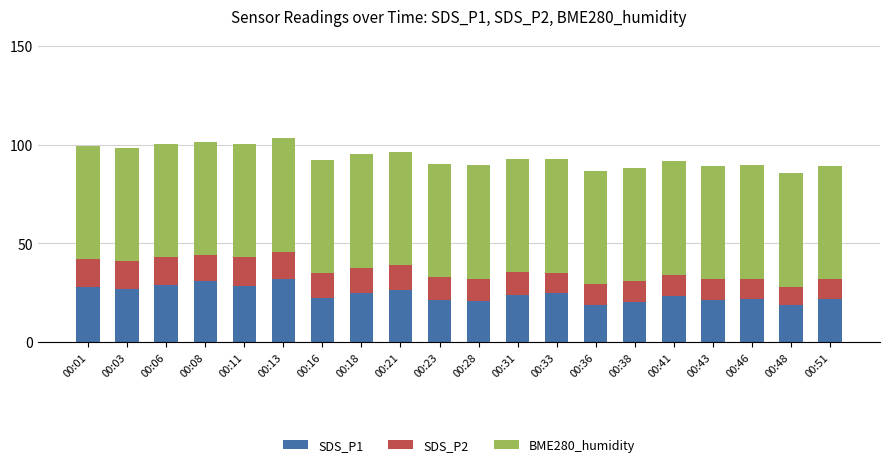

What is the total value across all series at 00:08?

101.4